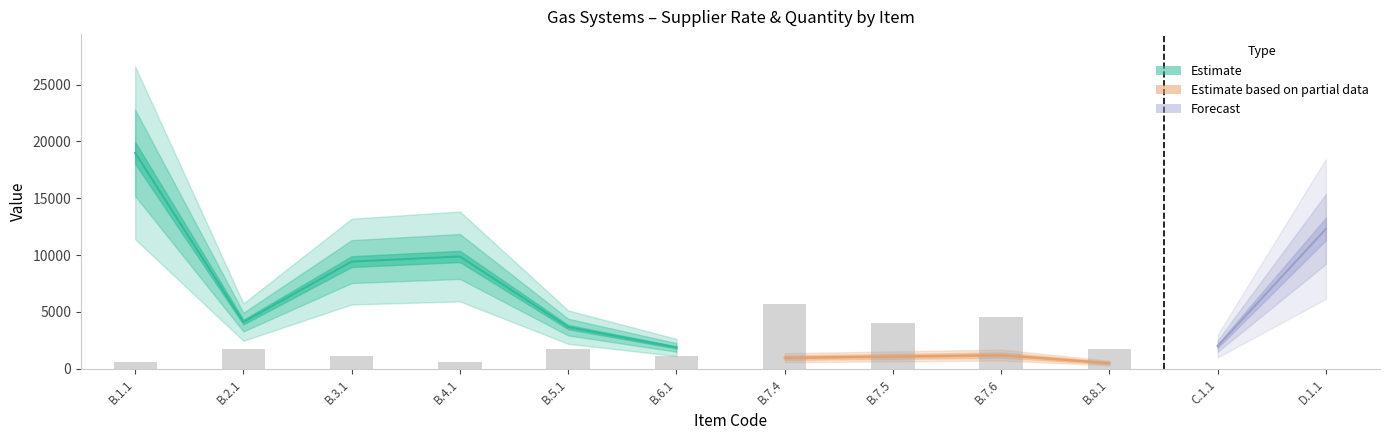

What is the value of the Quantity bar at the 11th from the left?

1